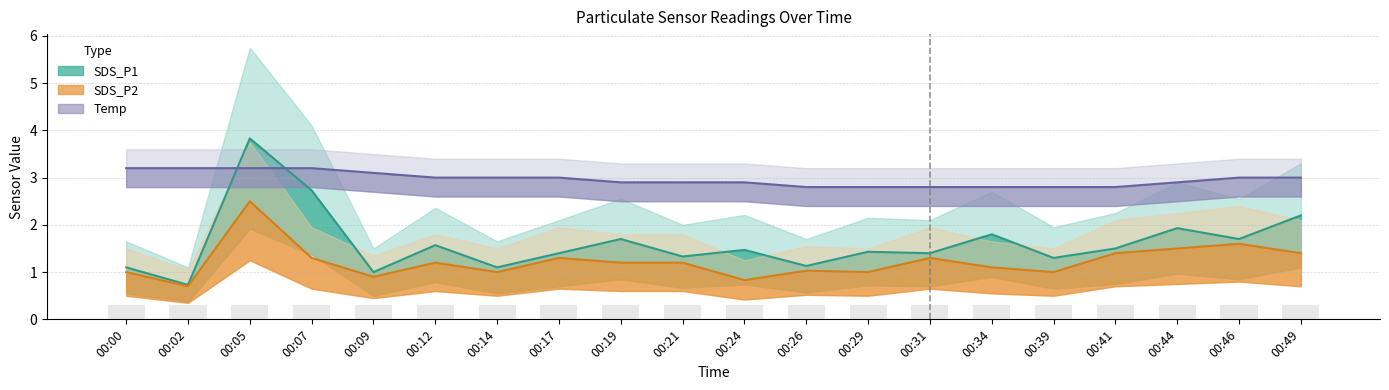

Reading right to left, what are all the values shown in this chart?

SDS_P1: 00:49=2.2	00:46=1.7	00:44=1.9	00:41=1.5	00:39=1.3	00:34=1.8	00:31=1.4	00:29=1.4	00:26=1.1	00:24=1.5	00:21=1.3	00:19=1.7	00:17=1.4	00:14=1.1	00:12=1.6	00:09=1.0	00:07=2.7	00:05=3.8	00:02=0.7	00:00=1.1
SDS_P2: 00:49=1.4	00:46=1.6	00:44=1.5	00:41=1.4	00:39=1.0	00:34=1.1	00:31=1.3	00:29=1.0	00:26=1.0	00:24=0.8	00:21=1.2	00:19=1.2	00:17=1.3	00:14=1.0	00:12=1.2	00:09=0.9	00:07=1.3	00:05=2.5	00:02=0.7	00:00=1.0
Temp: 00:49=3.0	00:46=3.0	00:44=2.9	00:41=2.8	00:39=2.8	00:34=2.8	00:31=2.8	00:29=2.8	00:26=2.8	00:24=2.9	00:21=2.9	00:19=2.9	00:17=3.0	00:14=3.0	00:12=3.0	00:09=3.1	00:07=3.2	00:05=3.2	00:02=3.2	00:00=3.2